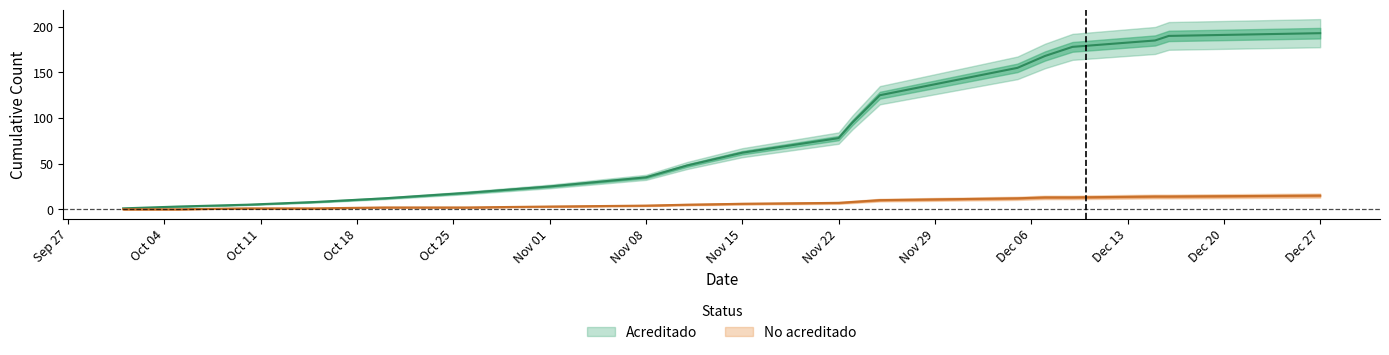

What are all the series names shown in the legend?

Acreditado, No acreditado